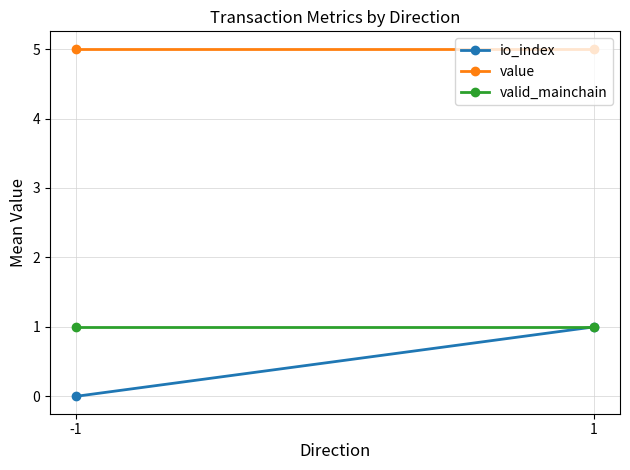

Is the value of io_index at 1 greater than the value of valid_mainchain at -1?

No